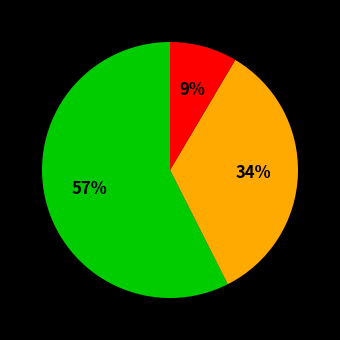

Is there a majority slice in this chart?

Yes